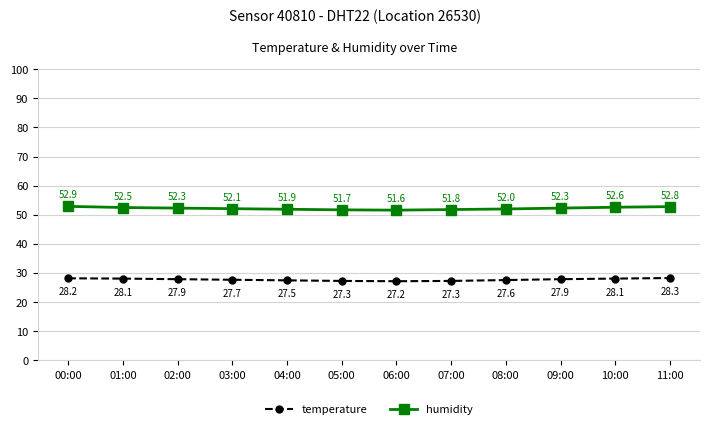

At which label does humidity first exceed 52?

00:00